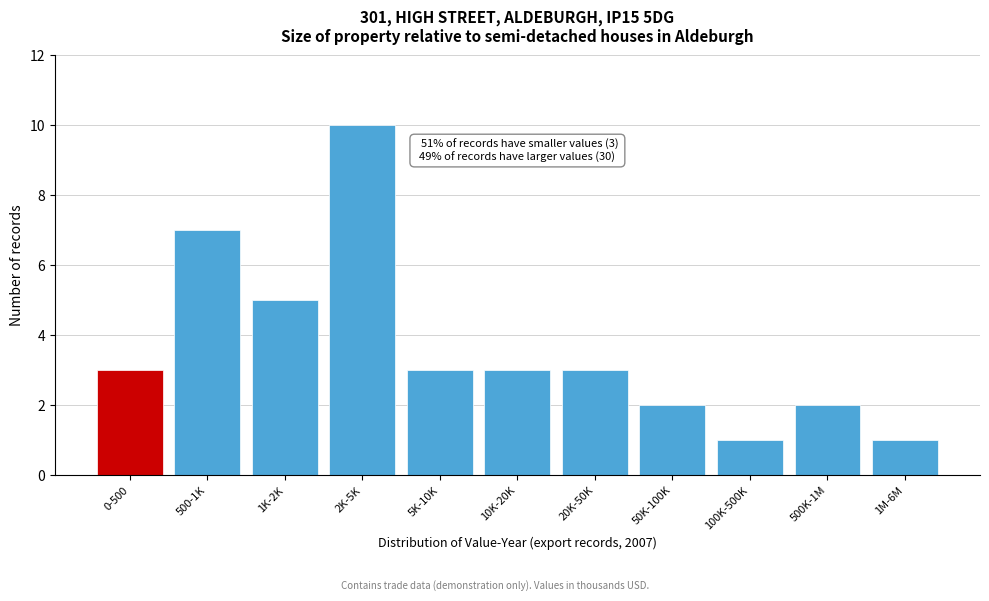

Reading left to right, what are all the values shown in this chart?

0-500=3	500-1K=7	1K-2K=5	2K-5K=10	5K-10K=3	10K-20K=3	20K-50K=3	50K-100K=2	100K-500K=1	500K-1M=2	1M-6M=1